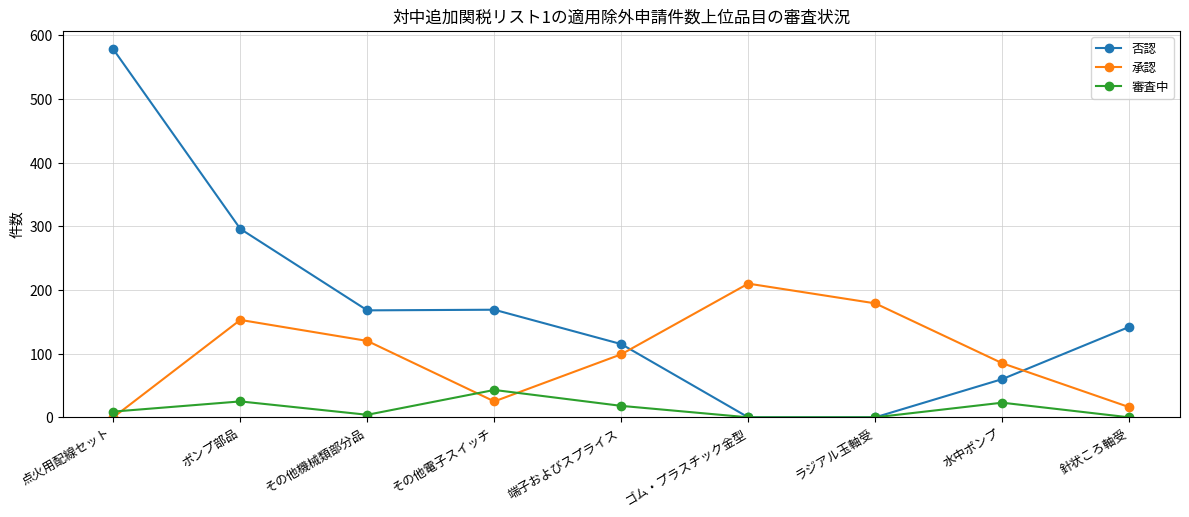

What is the difference between the highest and lowest values at 水中ポンプ?

62